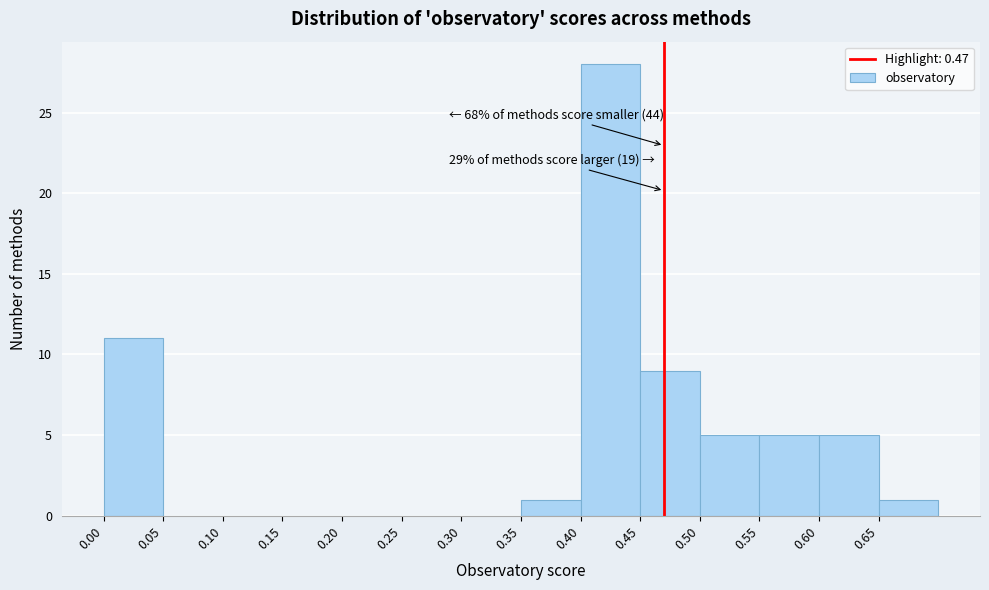

Over which range of the x-axis is the bar tallest?

0.40 to 0.45